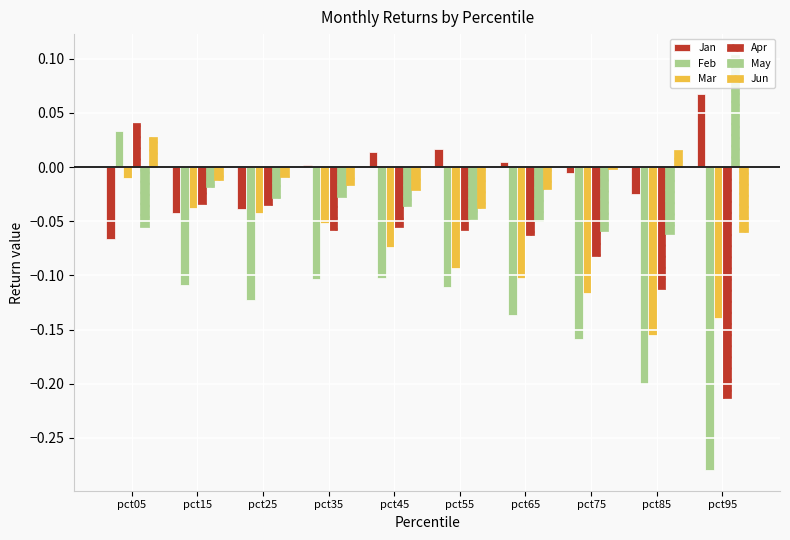

Reading left to right, what are all the values shown in this chart?

Jan: -0.1	-0.0	-0.0	0.0	0.0	0.0	0.0	-0.0	-0.0	0.1
Feb: 0.0	-0.1	-0.1	-0.1	-0.1	-0.1	-0.1	-0.2	-0.2	-0.3
Mar: -0.0	-0.0	-0.0	-0.1	-0.1	-0.1	-0.1	-0.1	-0.2	-0.1
Apr: 0.0	-0.0	-0.0	-0.1	-0.1	-0.1	-0.1	-0.1	-0.1	-0.2
May: -0.1	-0.0	-0.0	-0.0	-0.0	-0.0	-0.0	-0.1	-0.1	0.1
Jun: 0.0	-0.0	-0.0	-0.0	-0.0	-0.0	-0.0	-0.0	0.0	-0.1